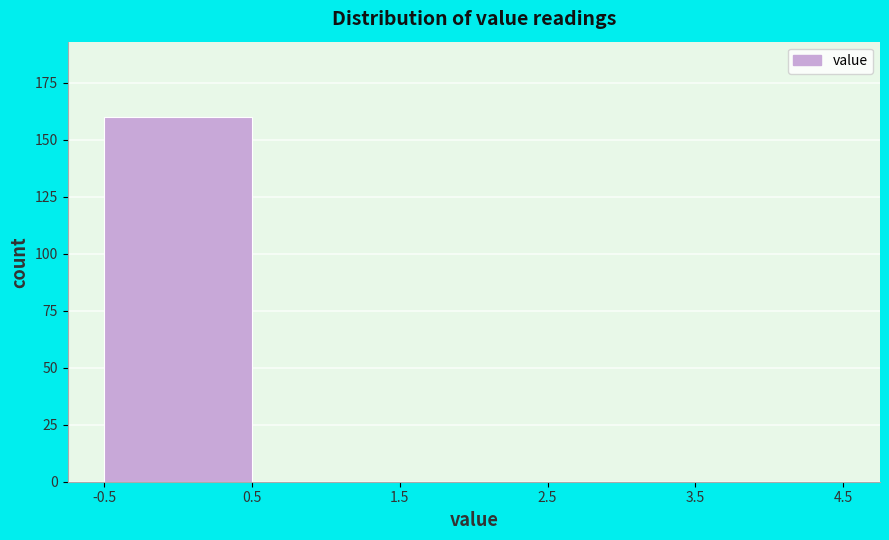

Over which range of the x-axis is the bar tallest?

-0.5 to 0.5